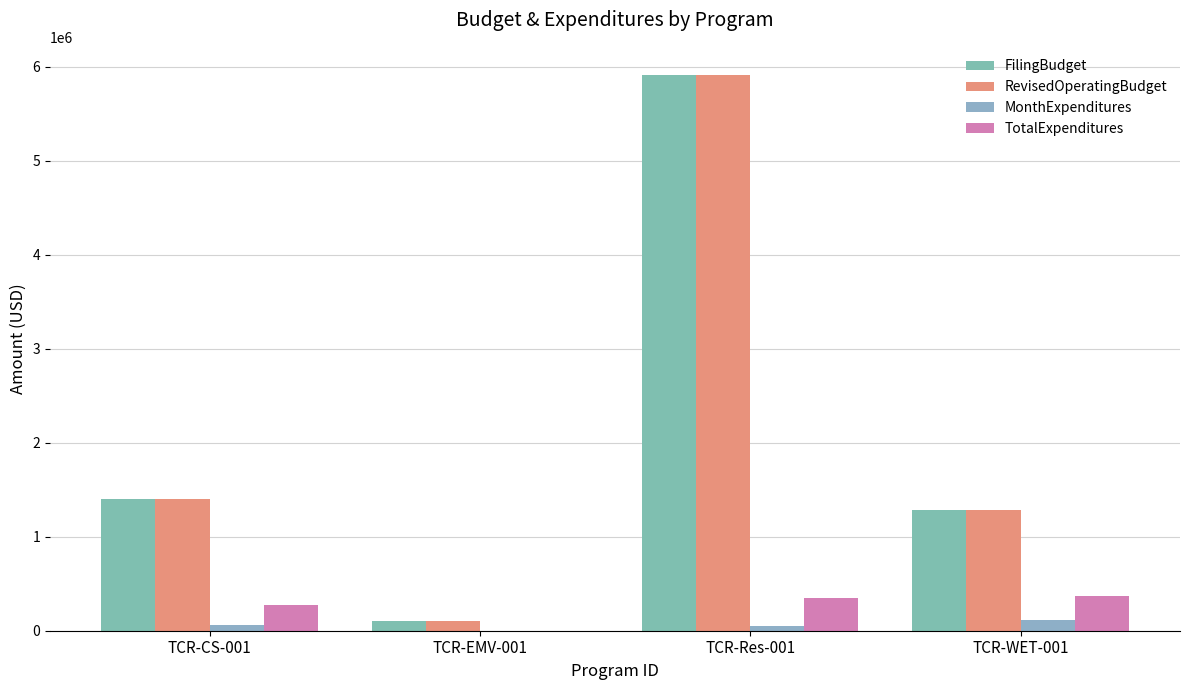

Reading left to right, list all the values displayed in this chart.

FilingBudget: 1404181	98310	5914078	1280298
RevisedOperatingBudget: 1404181	98310	5914078	1280298
MonthExpenditures: 58597	0	54481	115515
TotalExpenditures: 278127	0	346987	367746